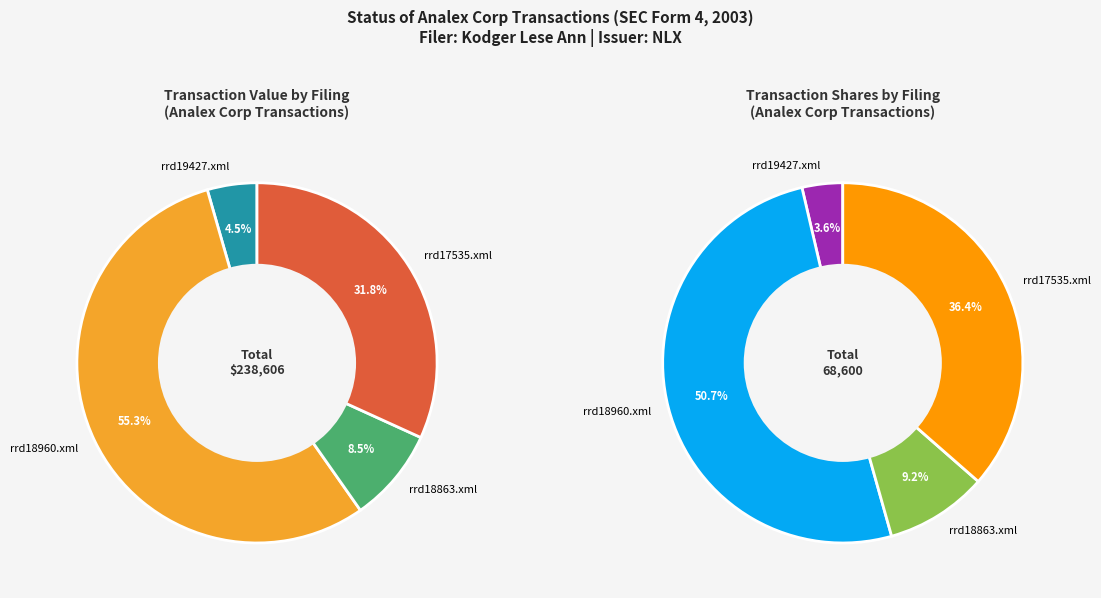

The rrd17535.xml slice represents 32% of the pie. True or false?

True